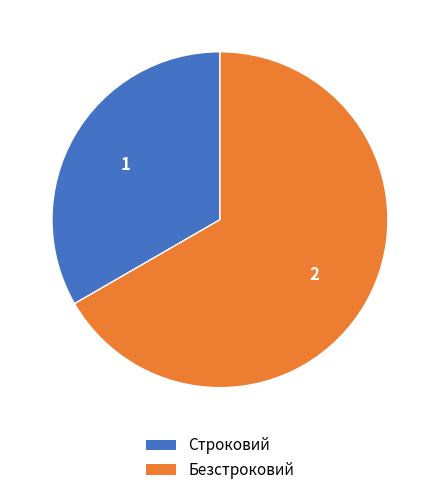

Do Безстроковий and Строковий together represent more than half of the pie?

Yes